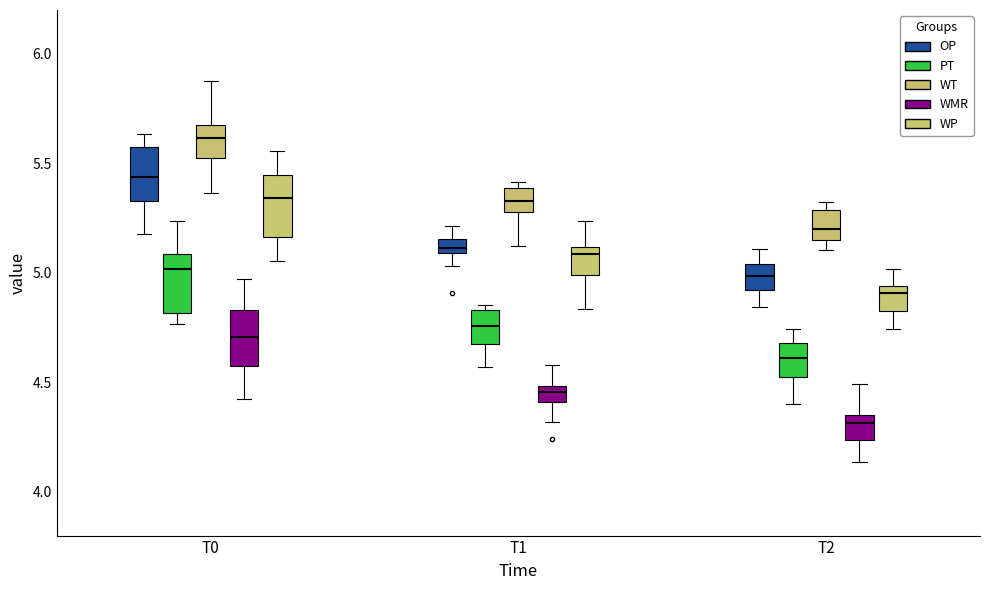

Which box's median line is the lowest?

T2 (WMR)